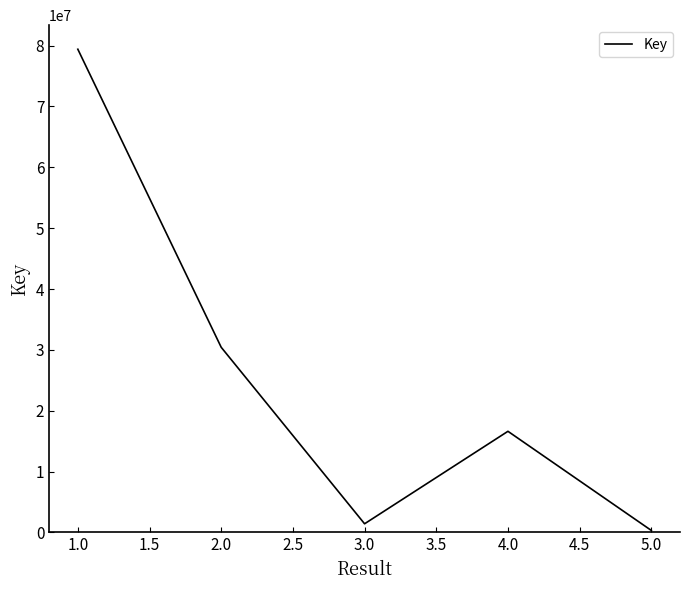

What is the difference between the maximum and minimum values?

79060941